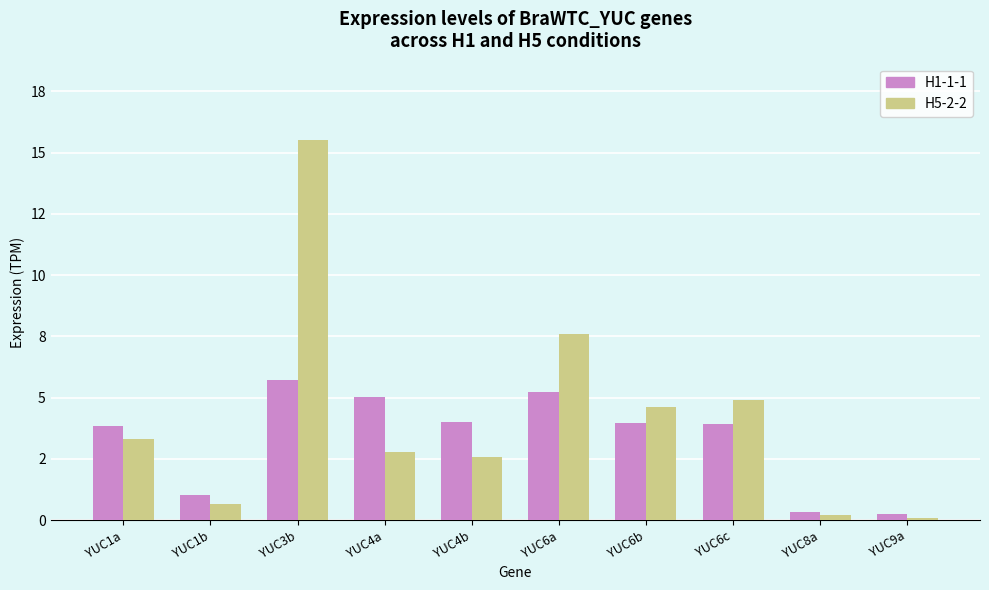

Which series has the largest range (max minus min)?

H5-2-2